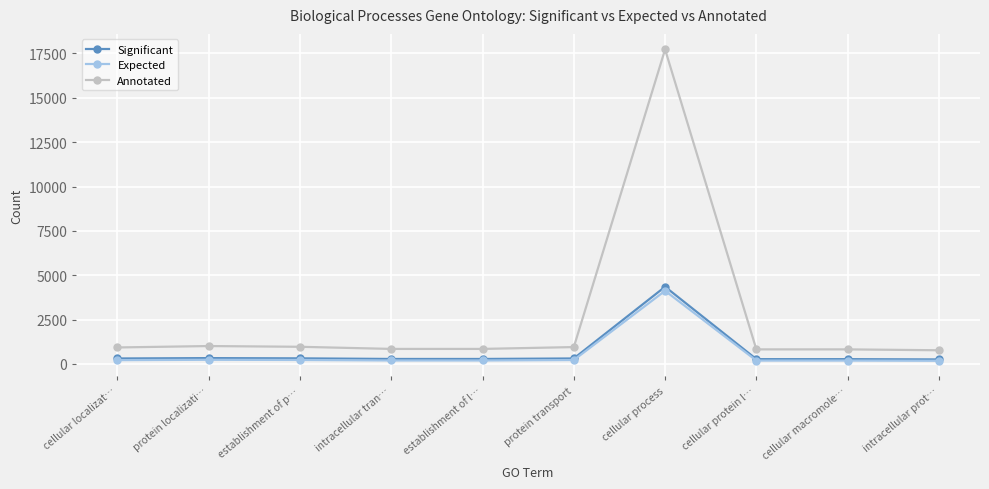

The Annotated series shows 848.0 at intracellular tran…. True or false?

True